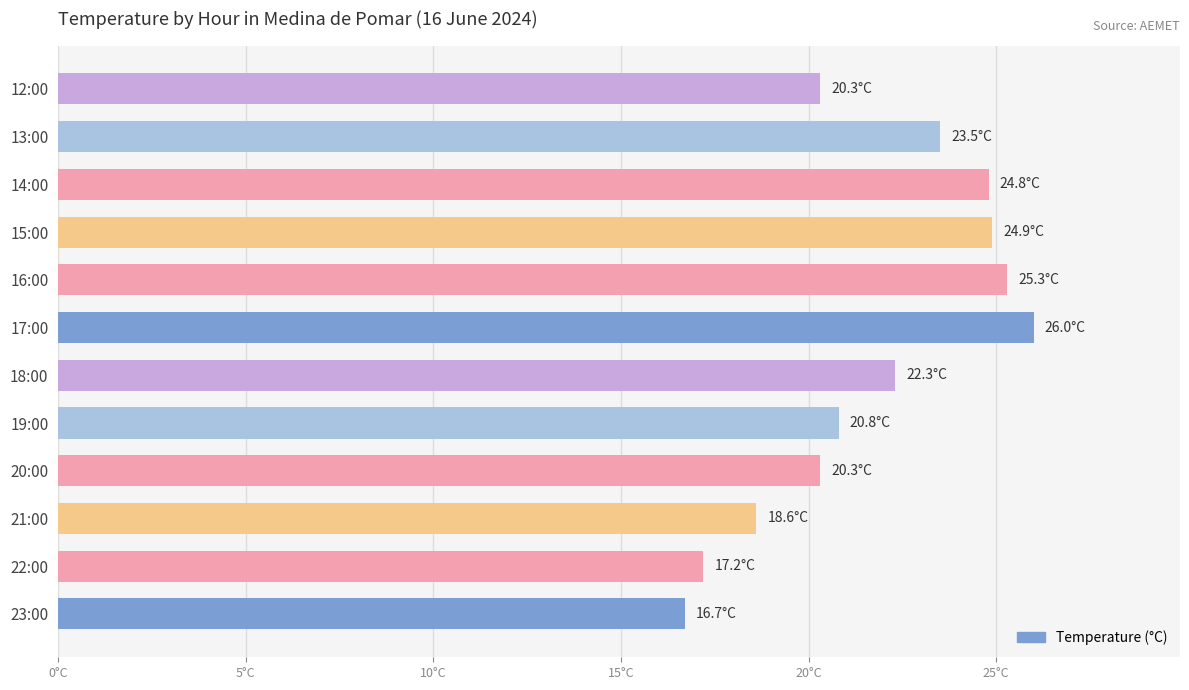

How many data points are above 22?

6